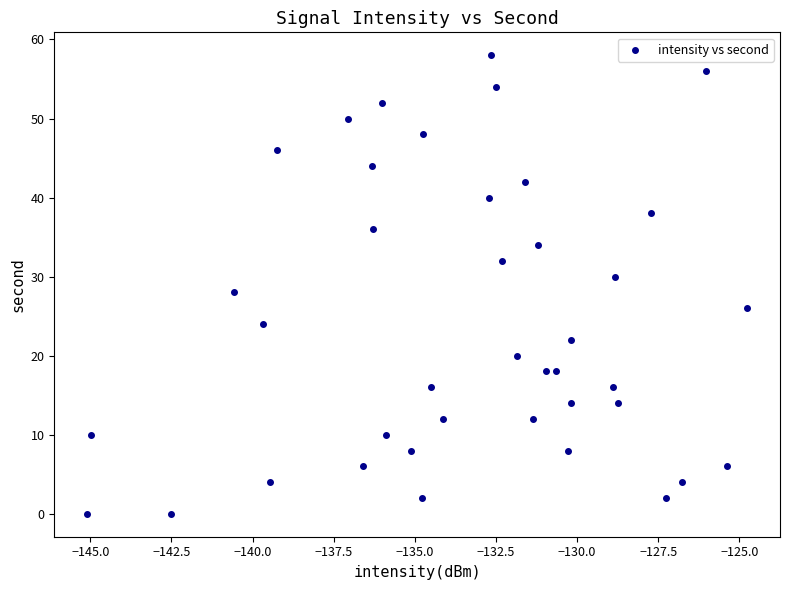

What is the range of Y values (max minus min)?

58